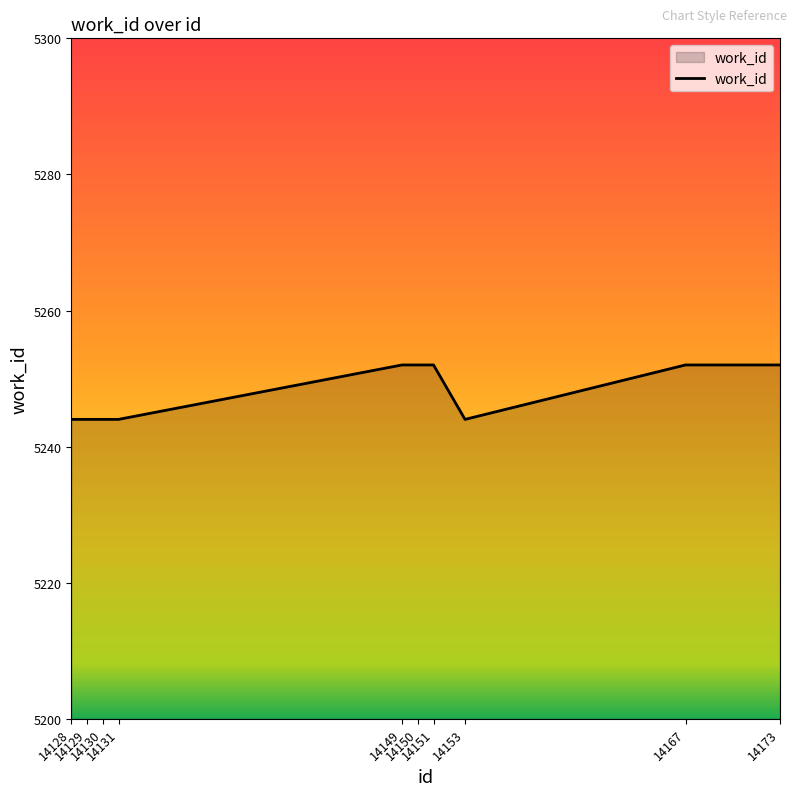

What is the smallest value displayed?

5244